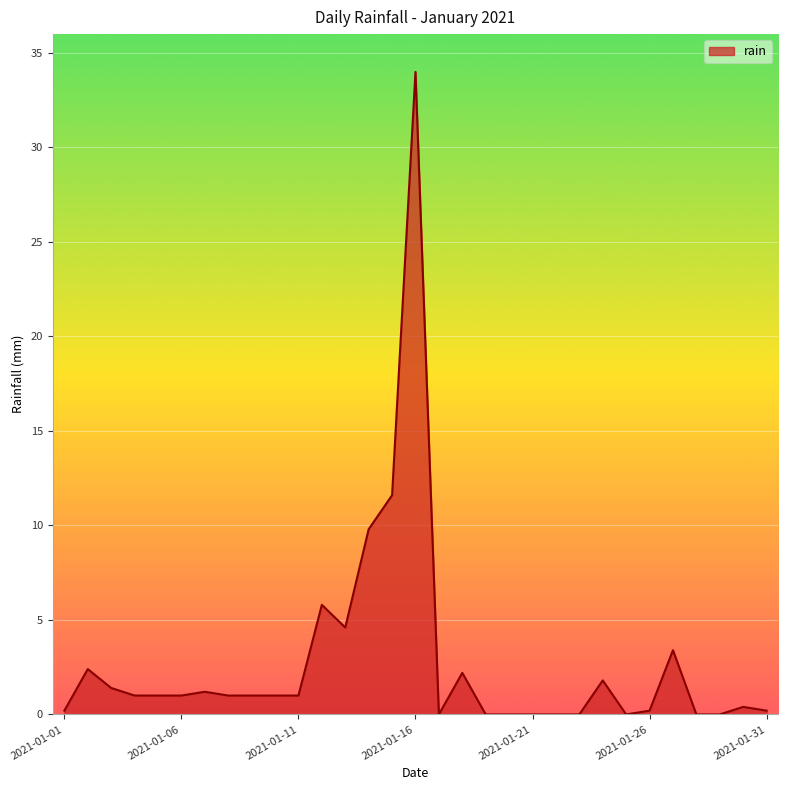

What is the difference between the maximum and minimum values?

34.0